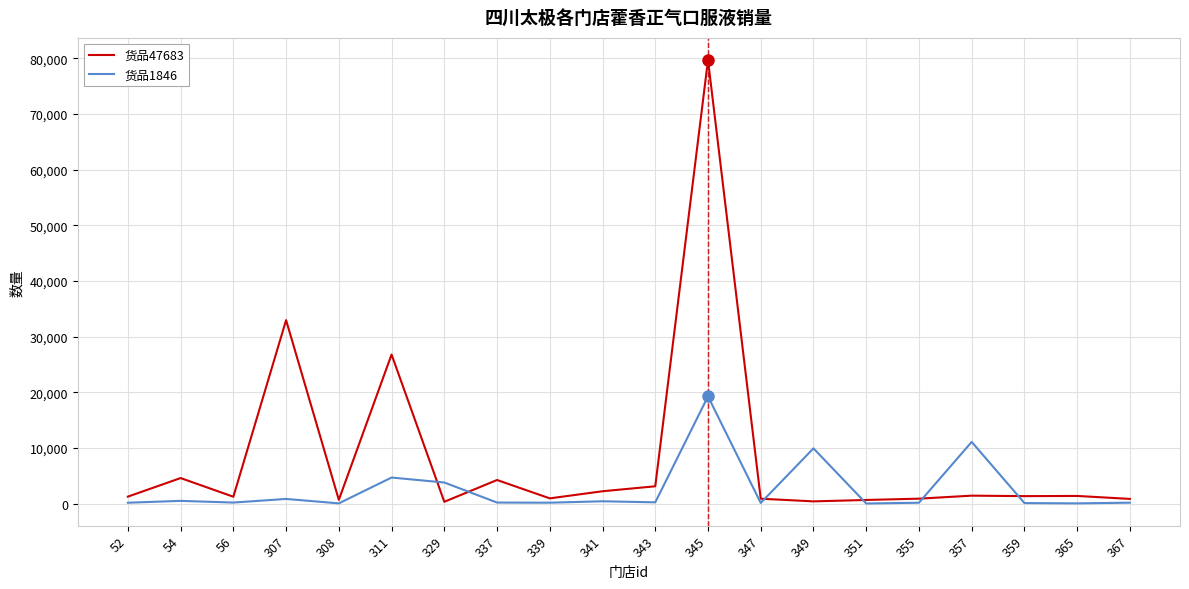

At which category is the sum across all series the highest?

345